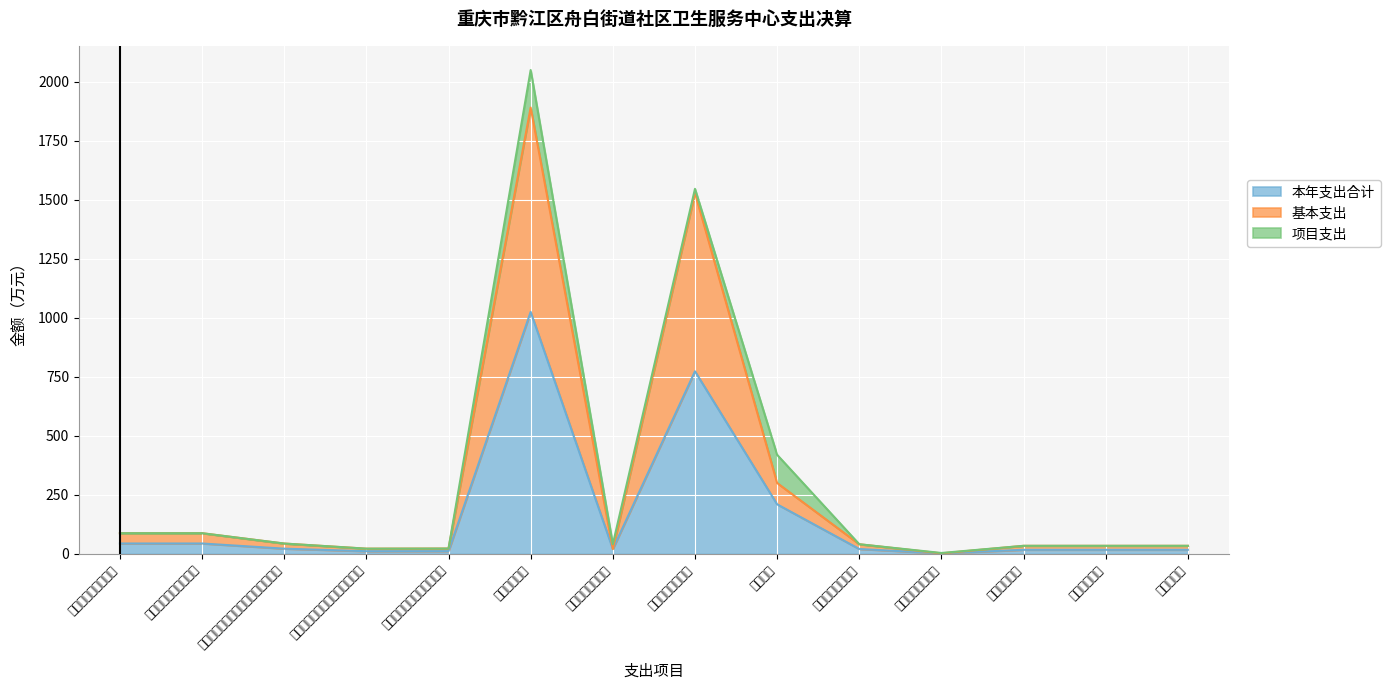

In 基本支出, how many points are higher than both neighbors (excluding endpoints)?

2